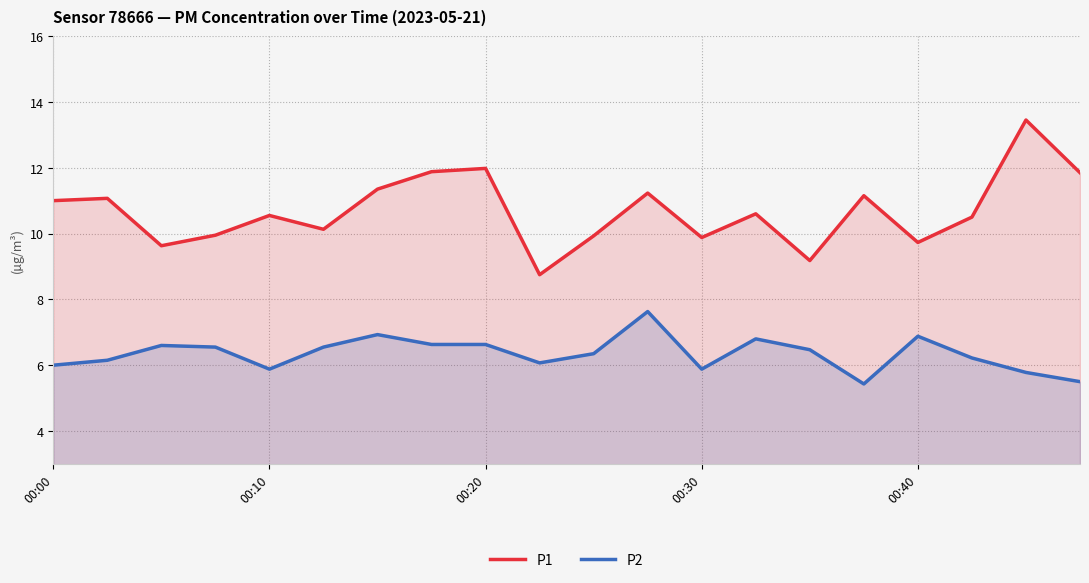

True or false: P1 has a value of 14.9 at 00:30.

False